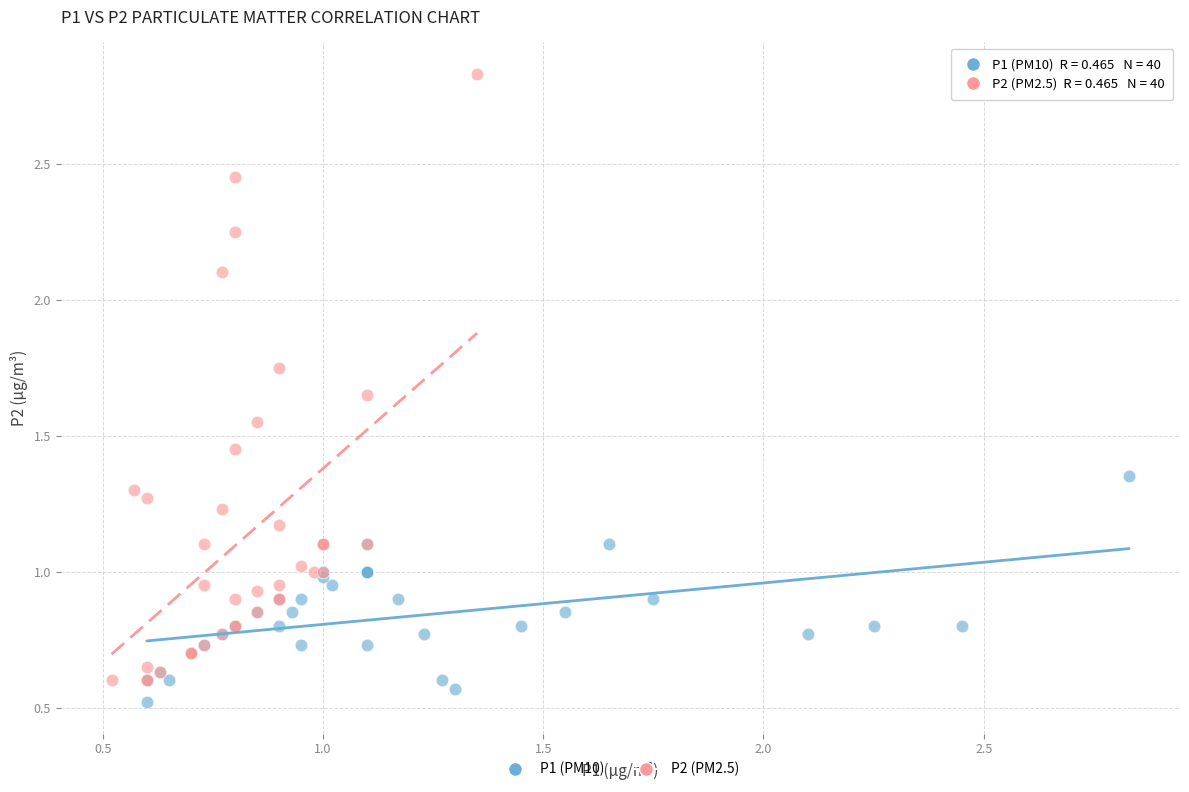

Which series reaches the maximum Y coordinate?

P2 (PM2.5)